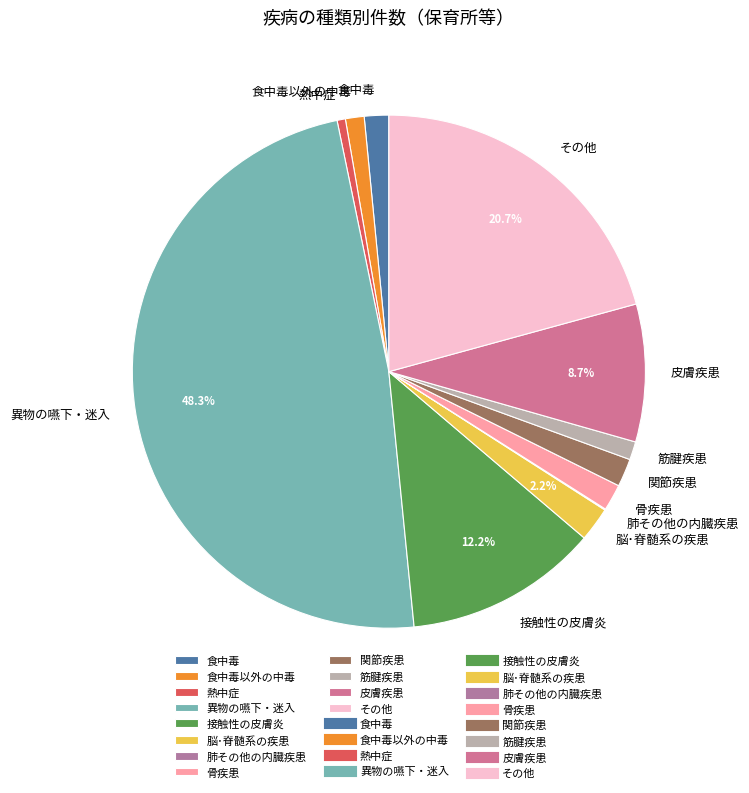

Does any single category account for the majority?

No